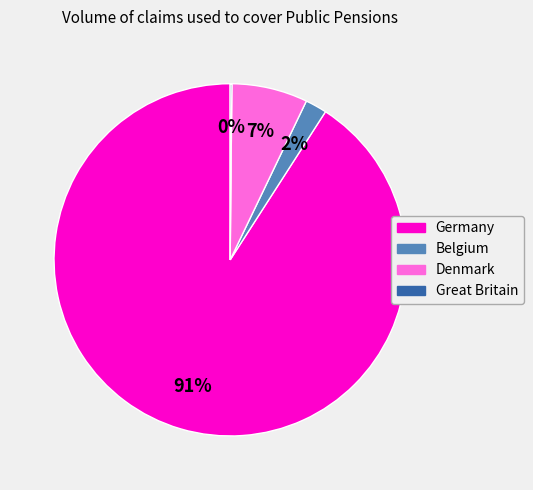

To the nearest percent, what percentage of the pie is Germany?

91%